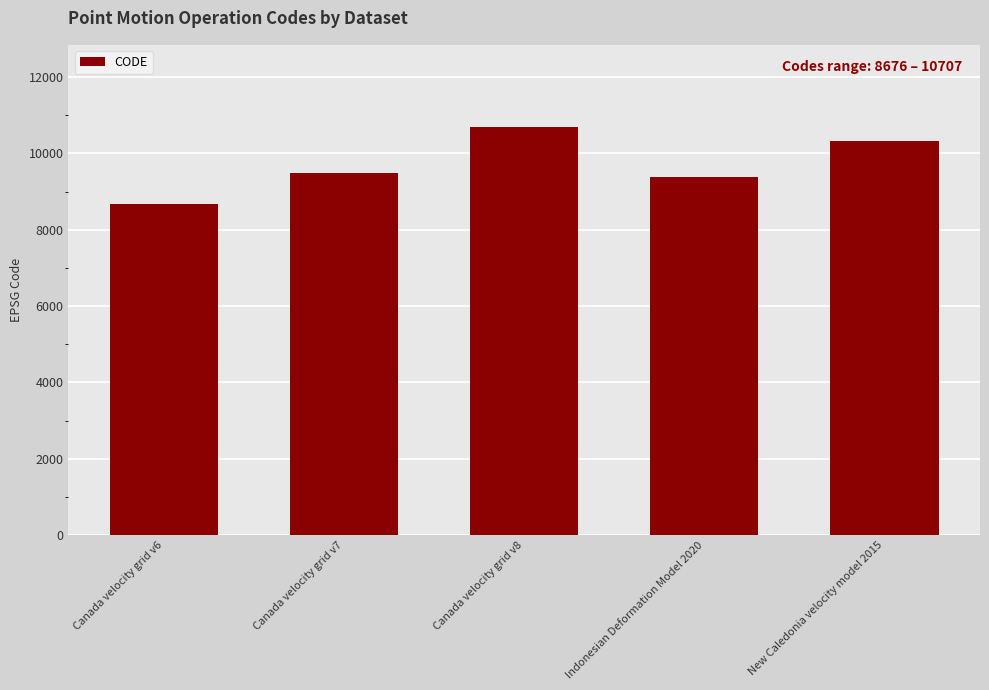

The value at New Caledonia velocity model 2015 is 13694. True or false?

False